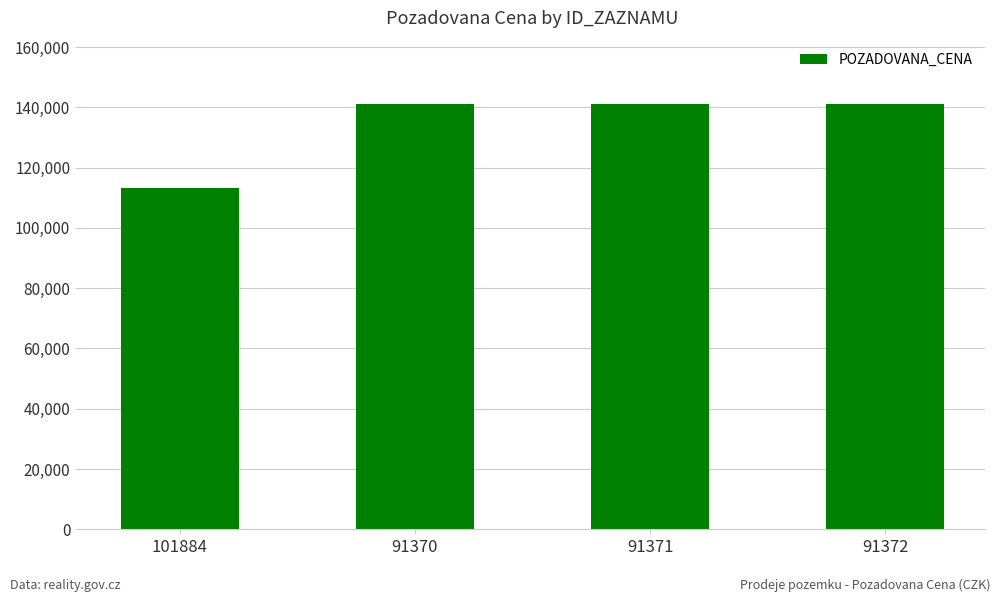

What is the change in value from 101884 to 91371?

+27600